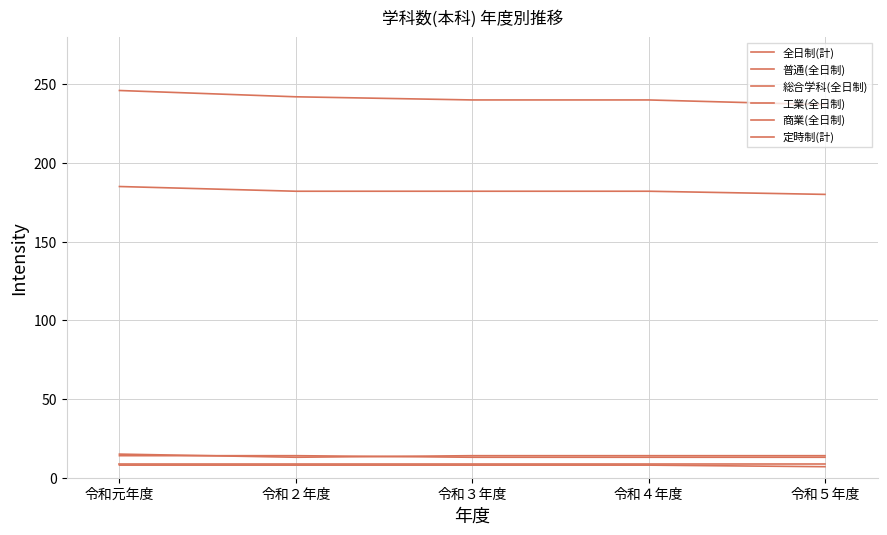

Is the value of 工業(全日制) at 令和４年度 greater than the value of 全日制(計) at 令和５年度?

No